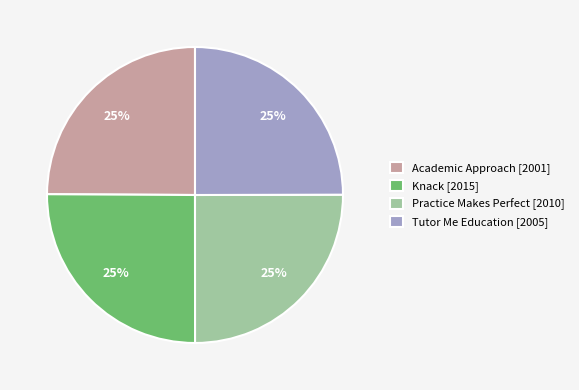

Is it true that Tutor Me Education is 30% of the pie?

False